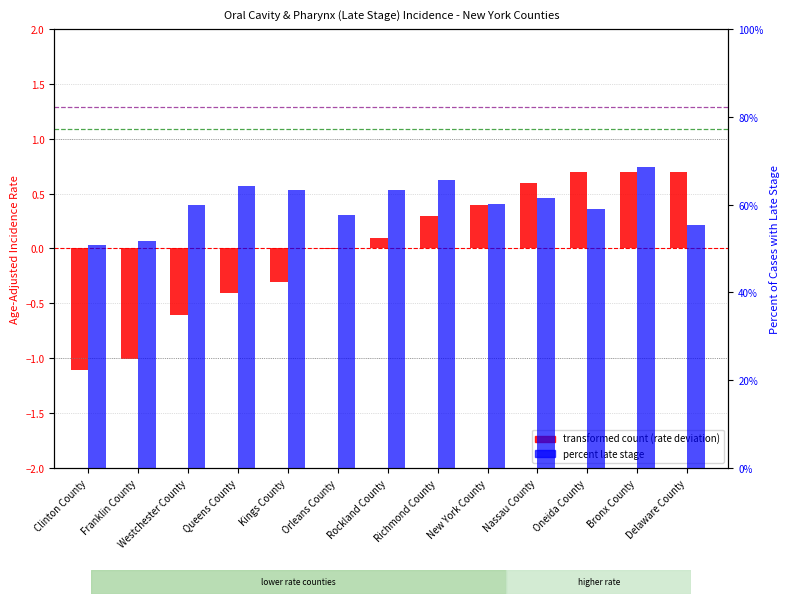

What is the total value across all series at Franklin County?

50.6